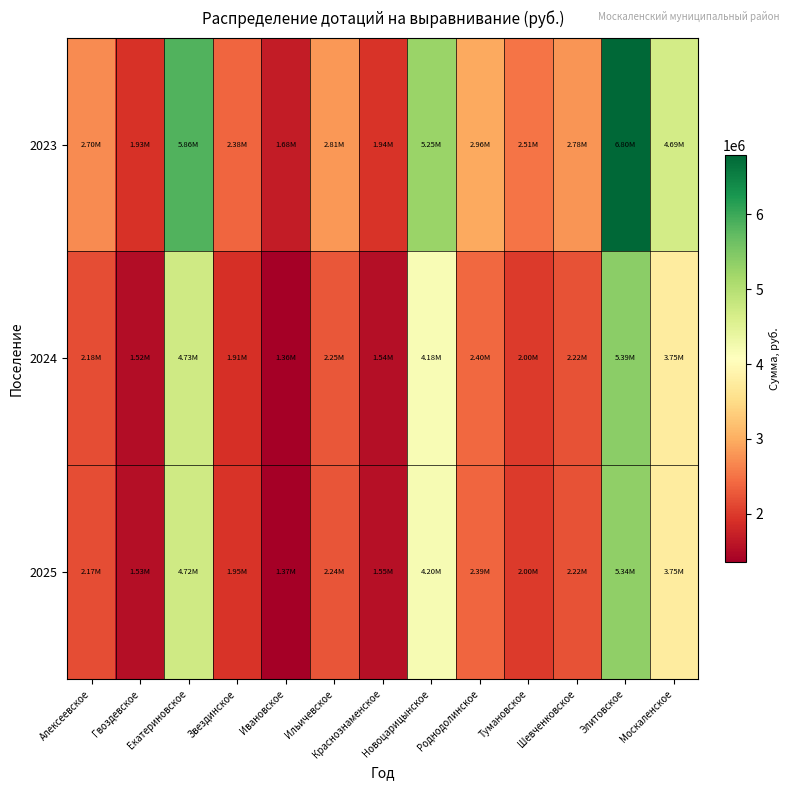

What is the total value across all series at Екатериновское?

15309258.9